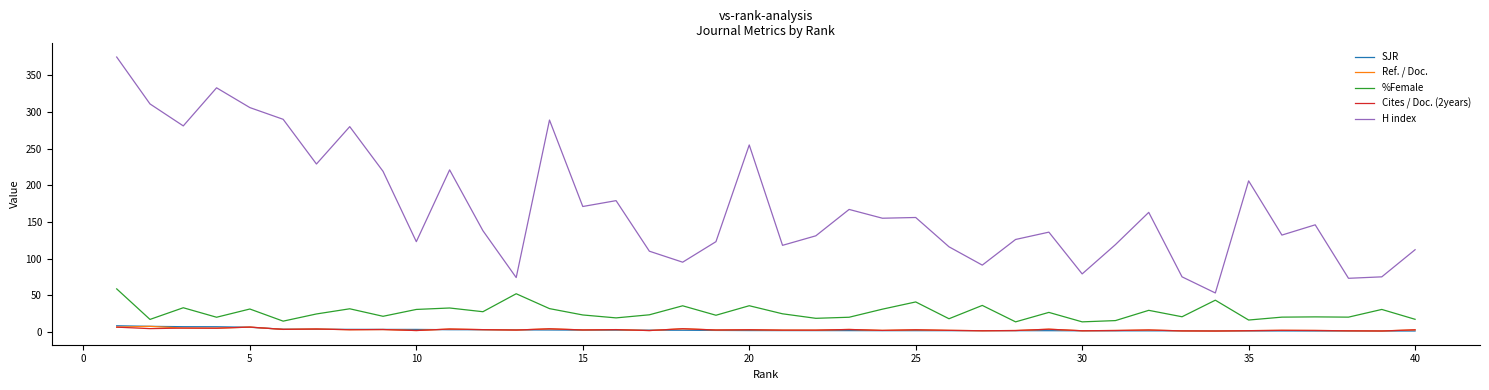

Which series has the largest range (max minus min)?

H index